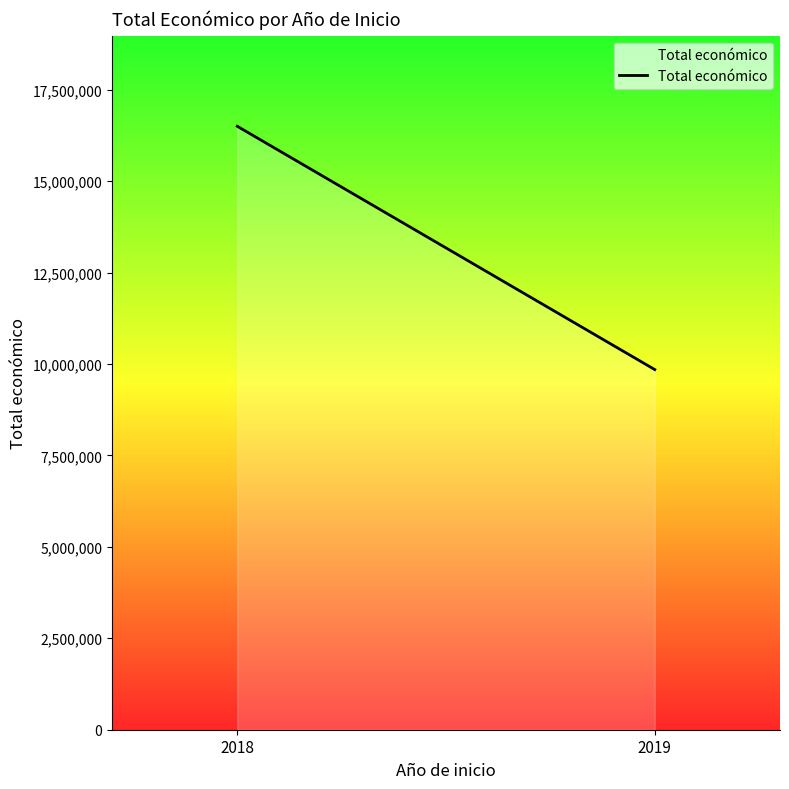

Where is the data nearest to the value 13174364?

2018